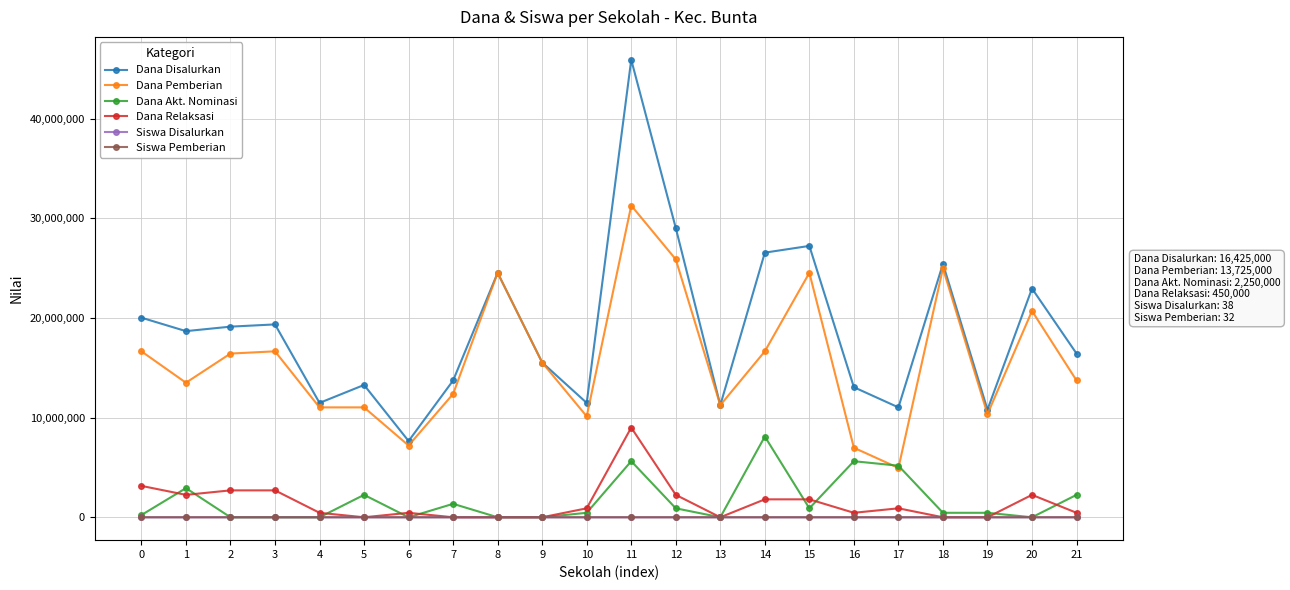

At which category is the sum across all series the highest?

11